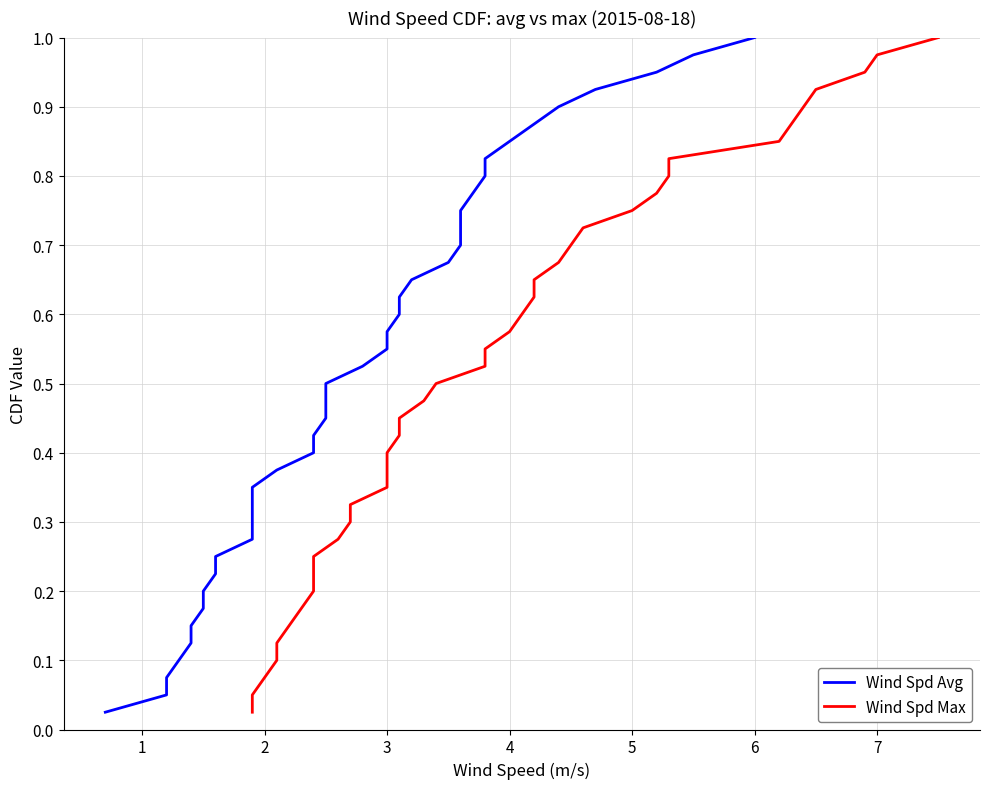

What are all the series names shown in the legend?

Wind Spd Avg, Wind Spd Max